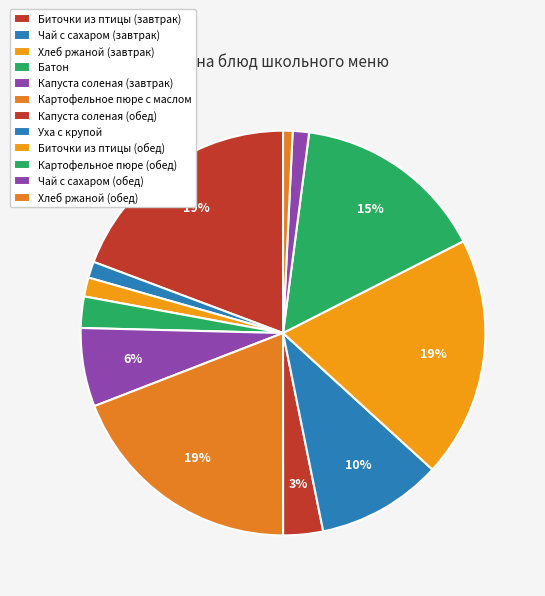

Combined, do Картофельное пюре (обед) and Хлеб ржаной (завтрак) account for over 50%?

No